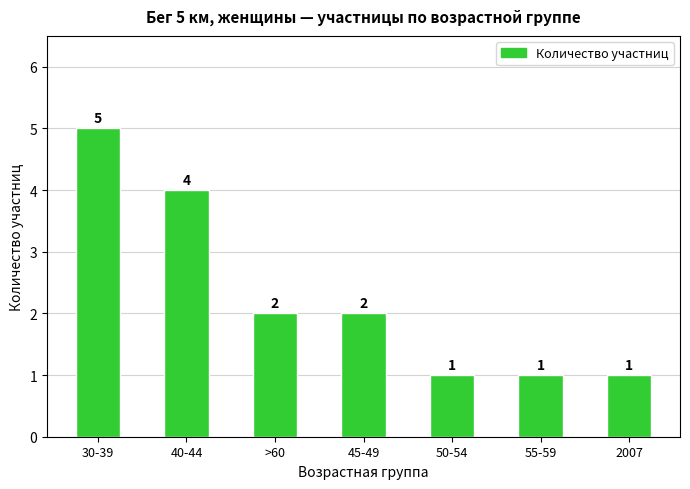

What is the ratio of the value at 50-54 to the value at 2007?

1.0